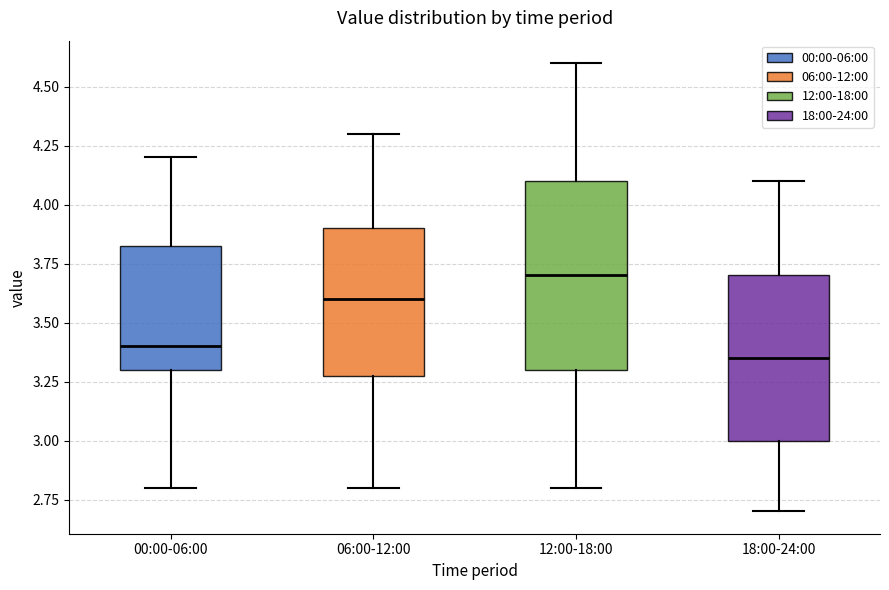

Comparing the boxes themselves (not the whiskers), which one is the tallest?

12:00-18:00